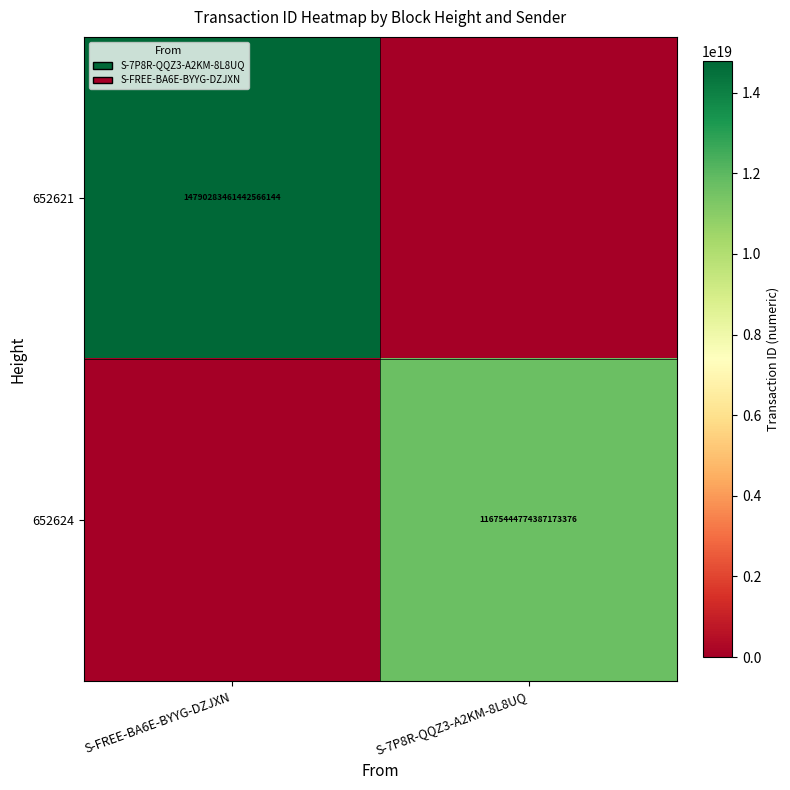

Is the value of 652624 at S-7P8R-QQZ3-A2KM-8L8UQ greater than the value of 652621 at S-FREE-BA6E-BYYG-DZJXN?

No